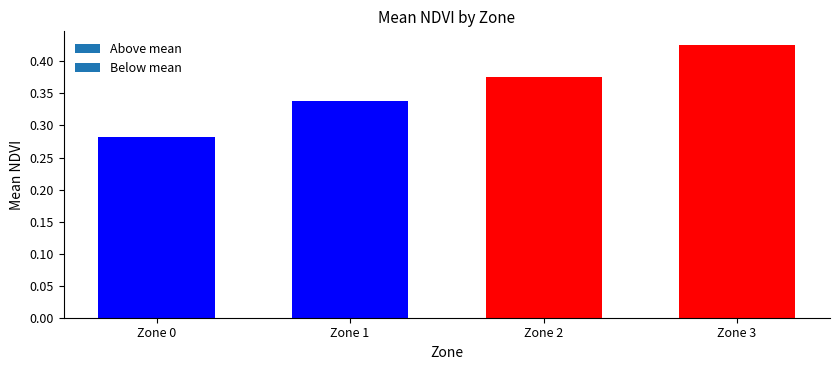

What is the sum of the values at Zone 1 and Zone 3?

0.8